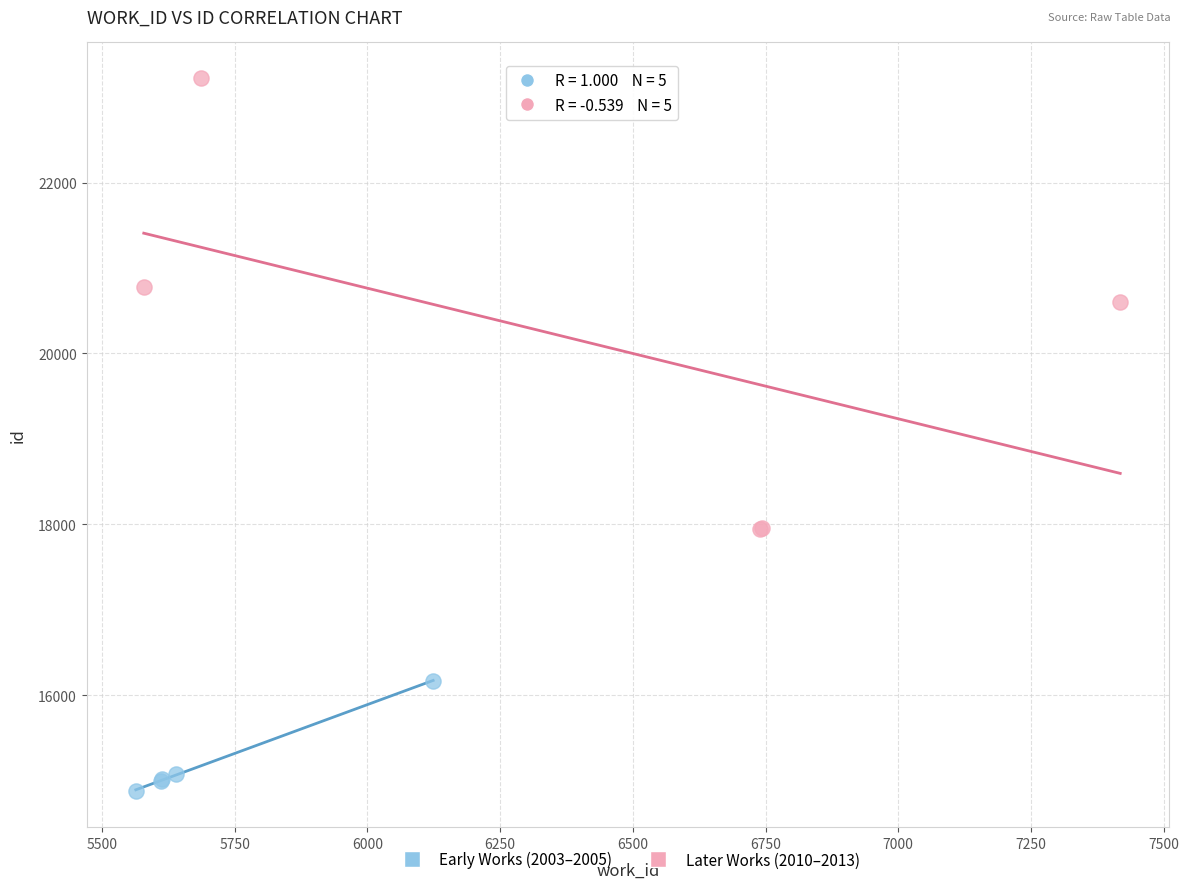

Which series contains the lowest Y value?

Early Works (2003–2005)